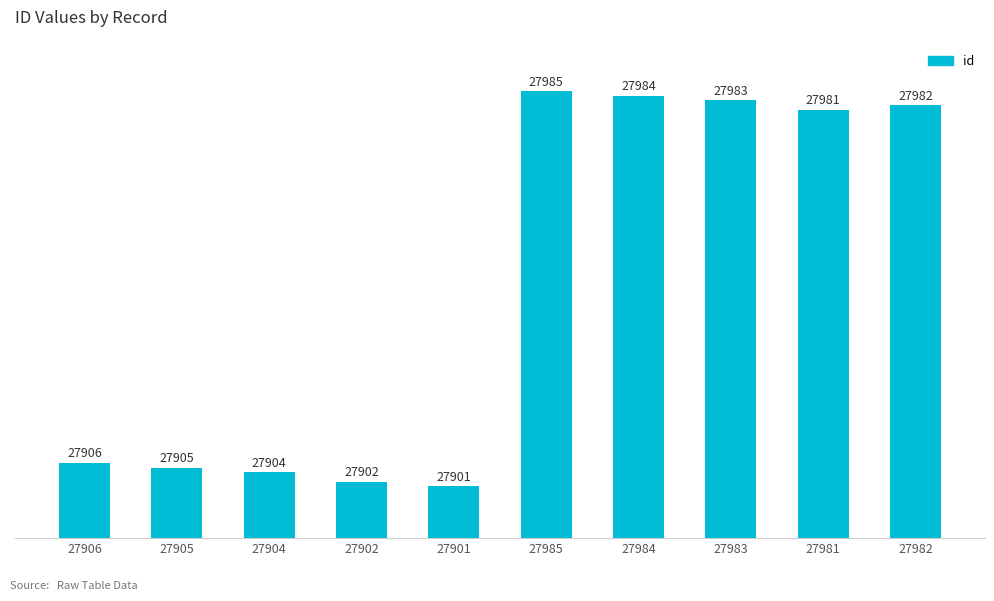

What is the sum of all values?

279433